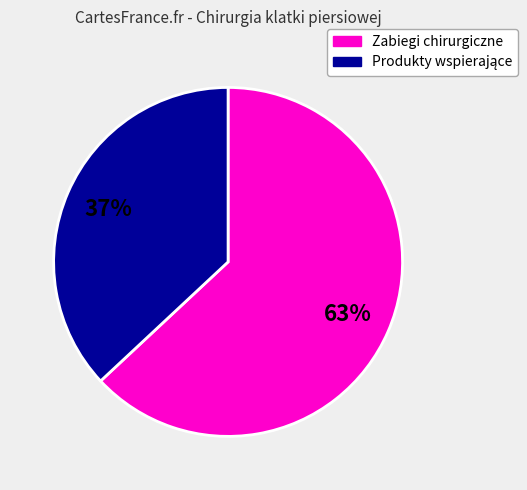

Does any single category account for the majority?

Yes